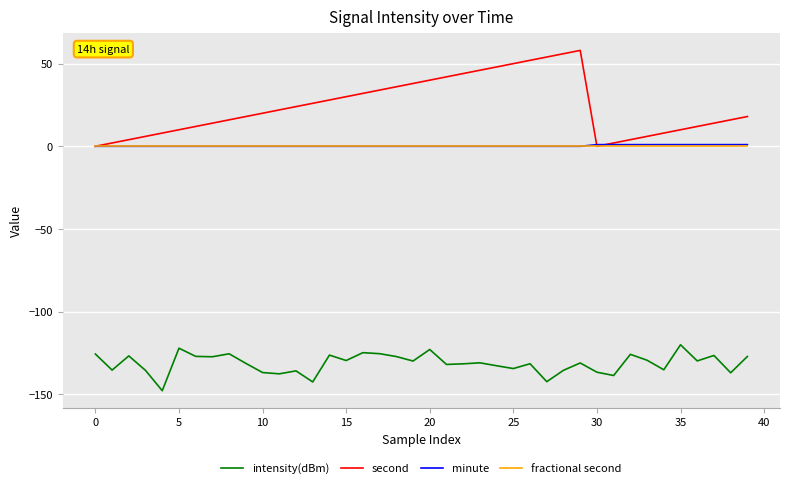

True or false: second and intensity(dBm) intersect in this chart.

False